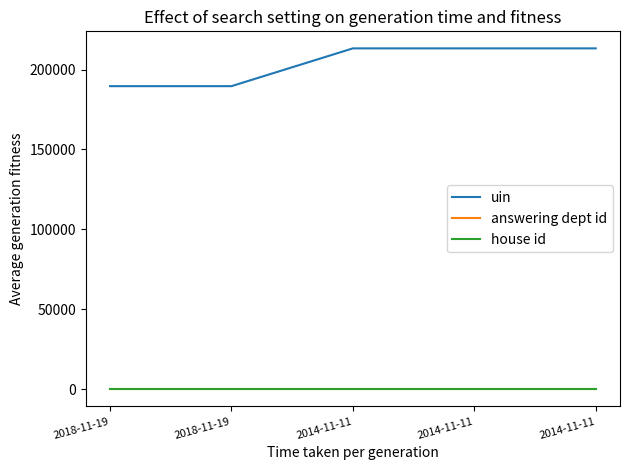

What are all the series names shown in the legend?

uin, answering dept id, house id